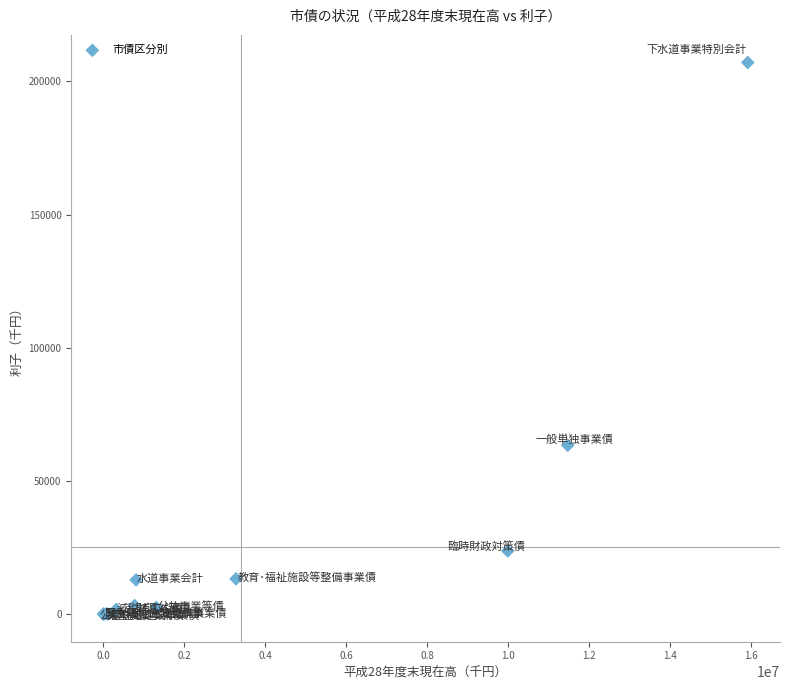

What Y value in the scatter plot is closest to 103537?

63384